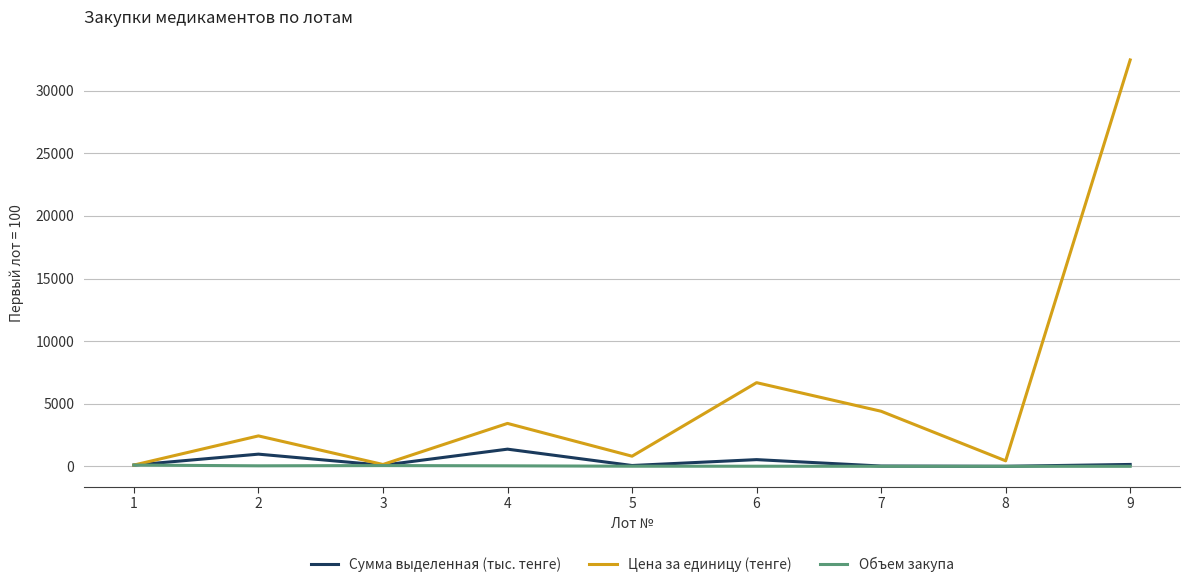

Which series changed the most between 6 and 8?

Цена за единицу (тенге)